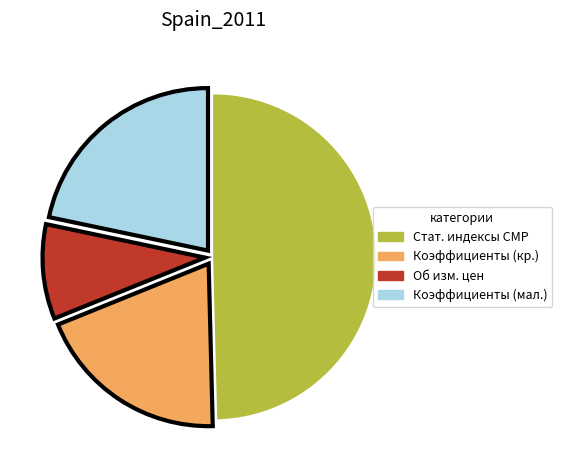

Is there any slice that represents more than half of the pie?

No